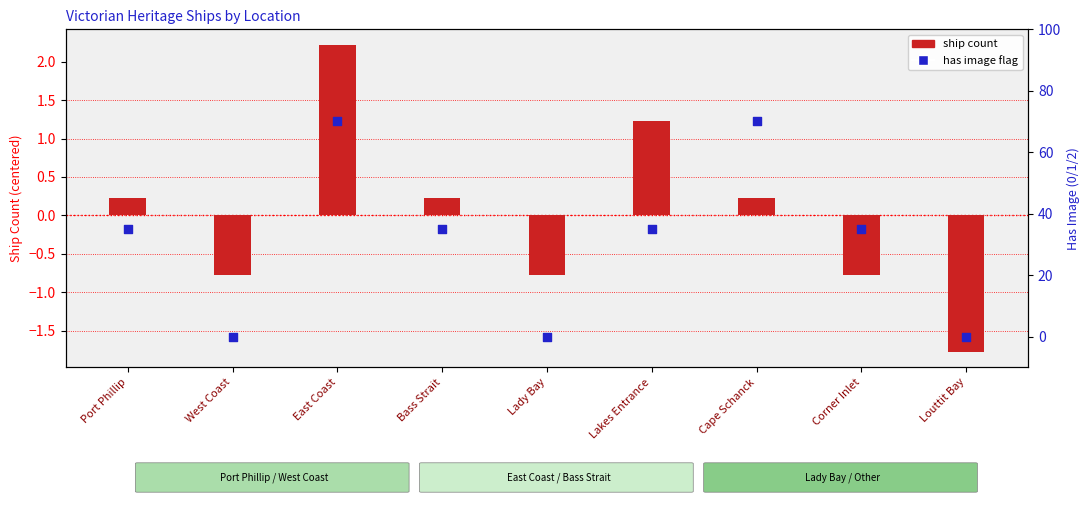

Is the value of Has Image (scaled) at Louttit Bay greater than the value of Ship Count (centered) at Louttit Bay?

Yes